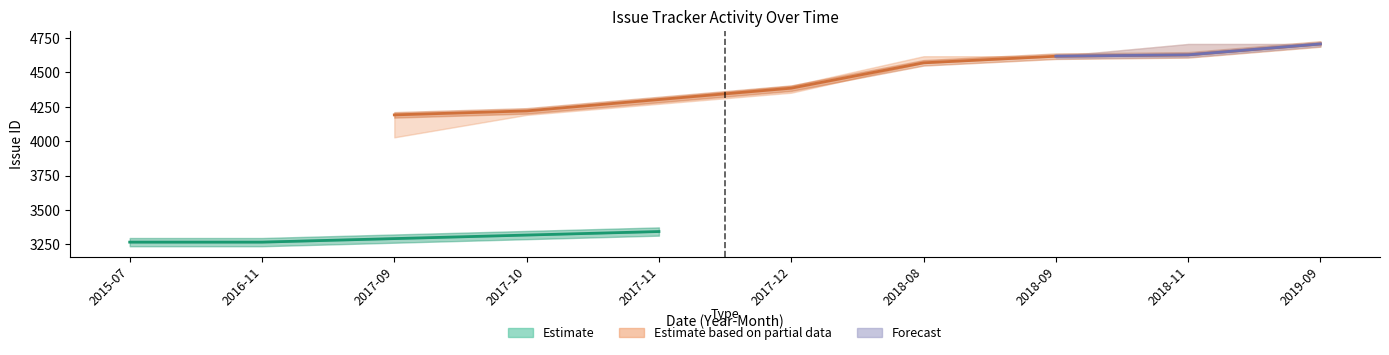

Is it true that Progress equals 162 at 2018-08?

False